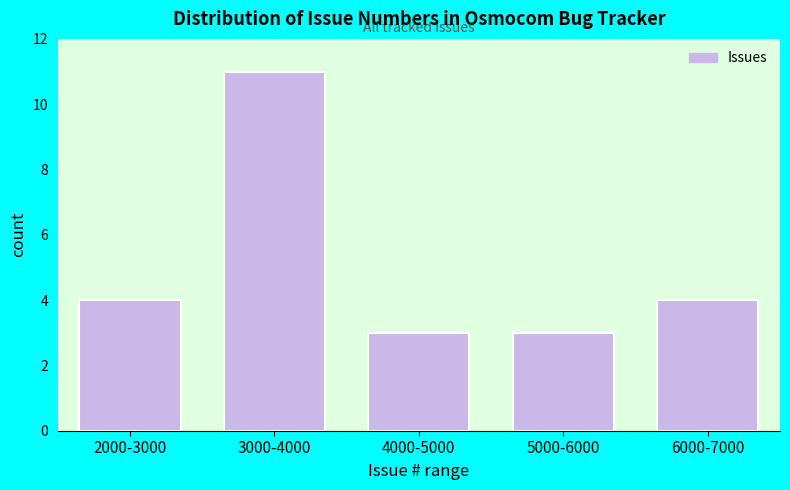

Reading right to left, extract all data points from this chart.

6000-7000=4	5000-6000=3	4000-5000=3	3000-4000=11	2000-3000=4